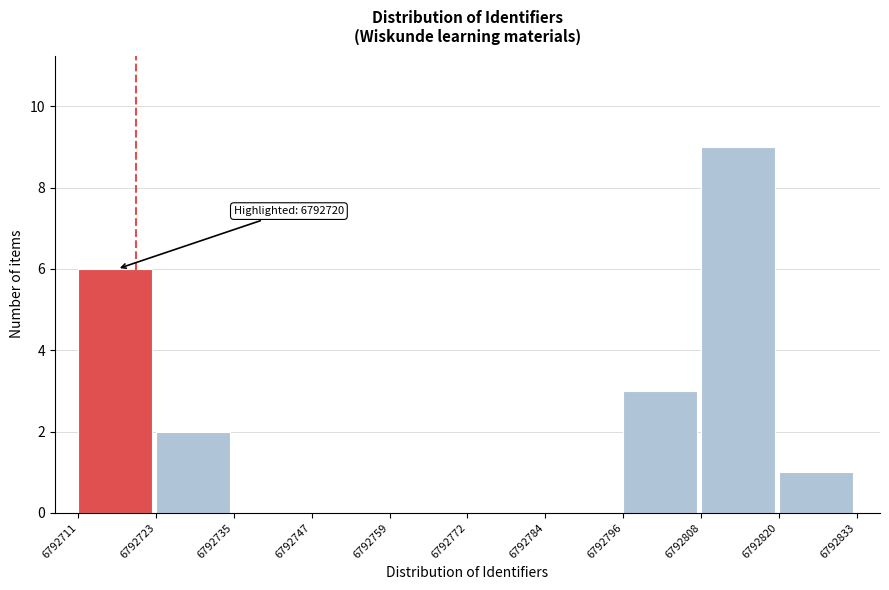

Which range on the x-axis has the tallest bar?

6792808 to 6792820